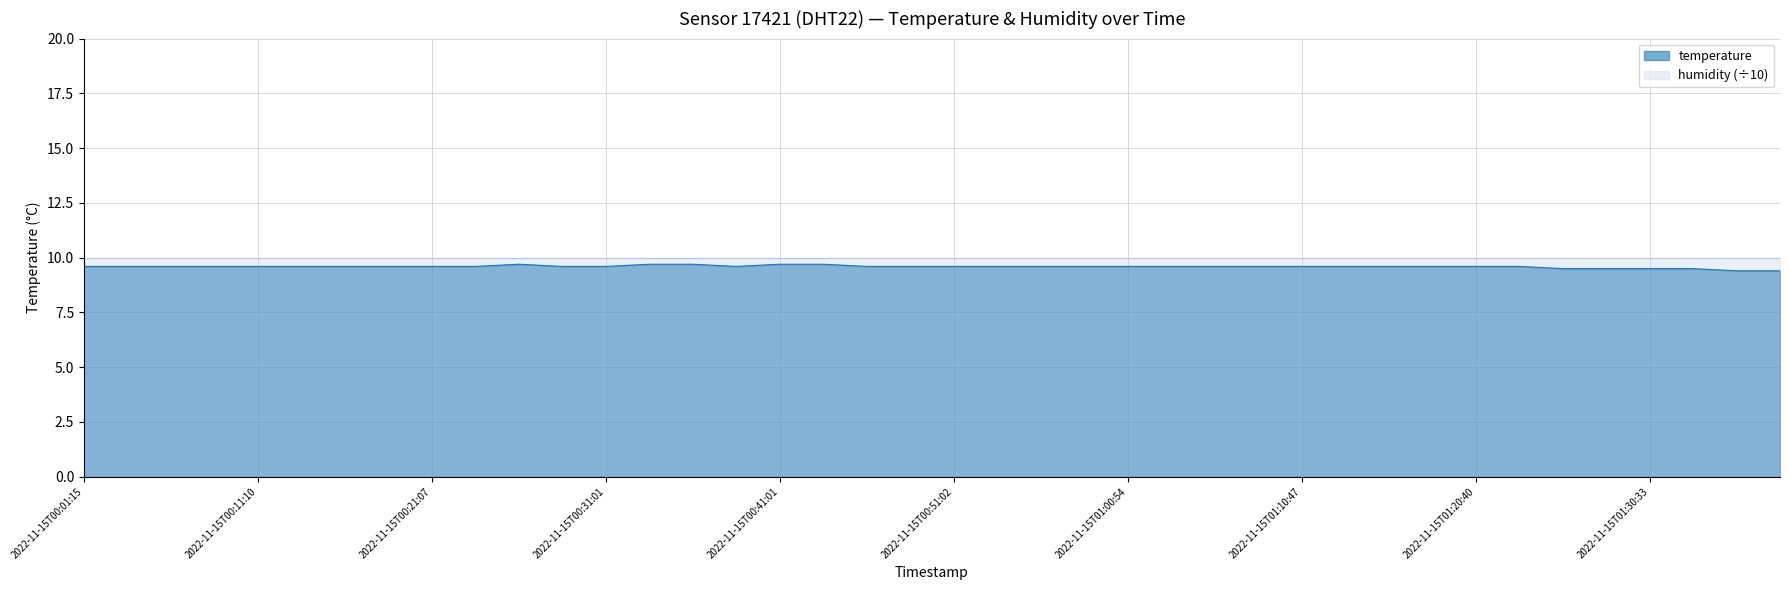

What is the sum of the values at 2022-11-15T00:31:01 and 2022-11-15T00:01:15?

19.2